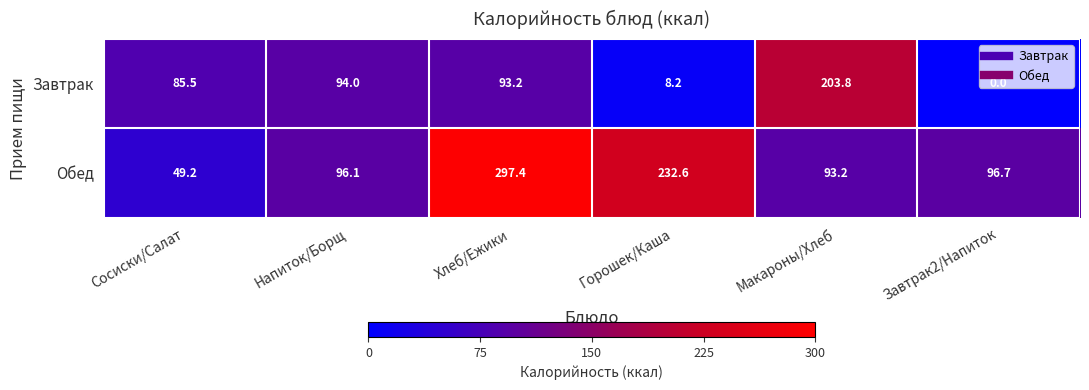

Rank the series at Завтрак2/Напиток from lowest to highest value.

Завтрак, Обед